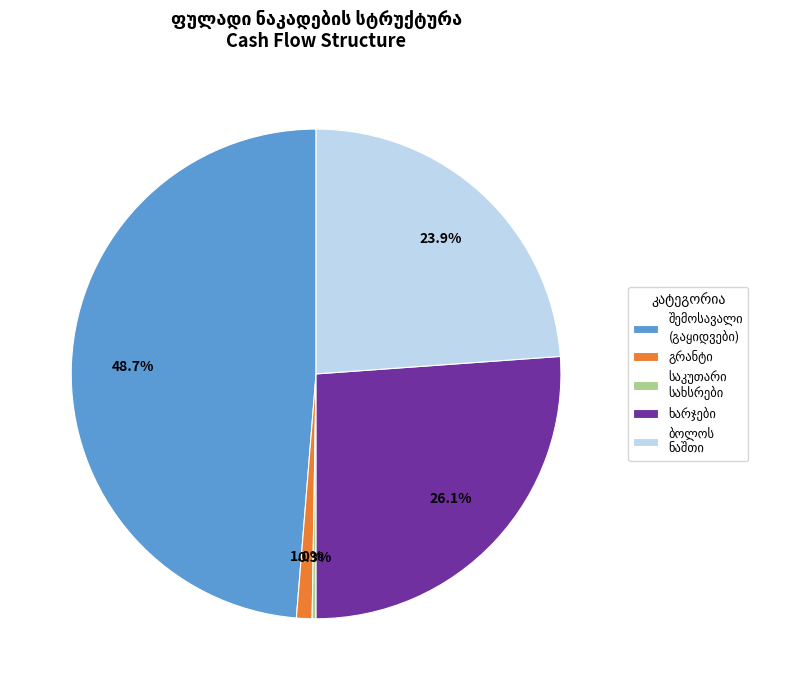

Is there any slice that represents more than half of the pie?

No